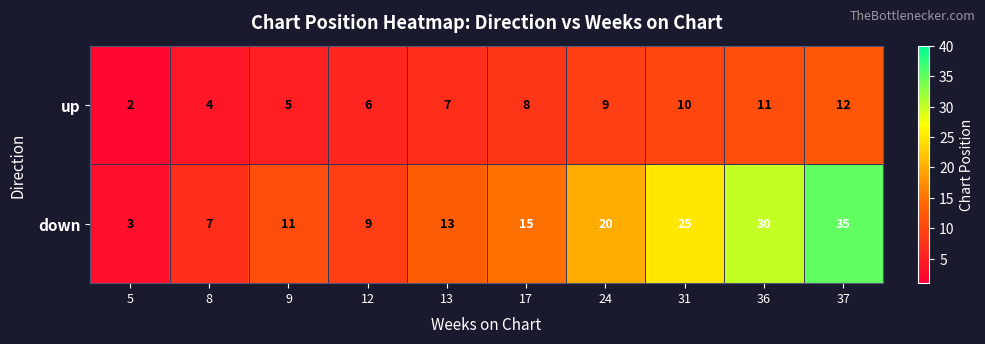

What is the average value of the down series?

17